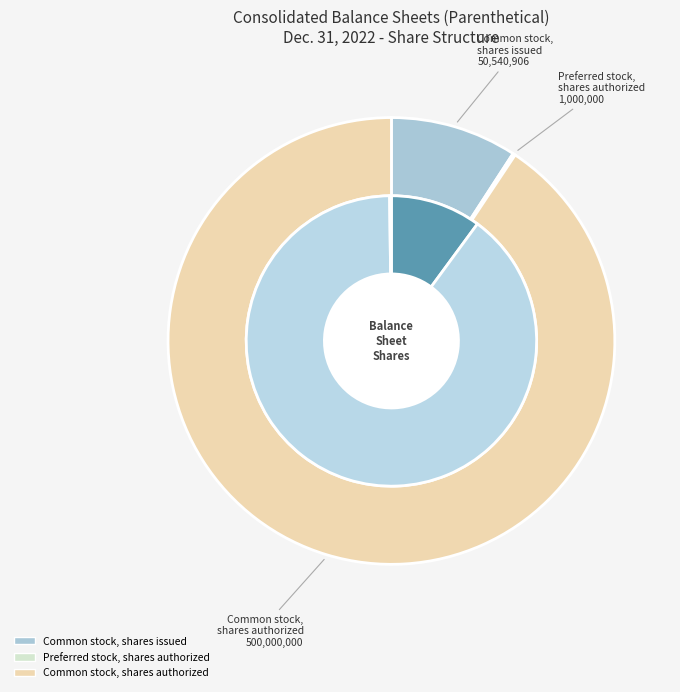

Is there a majority slice in this chart?

Yes